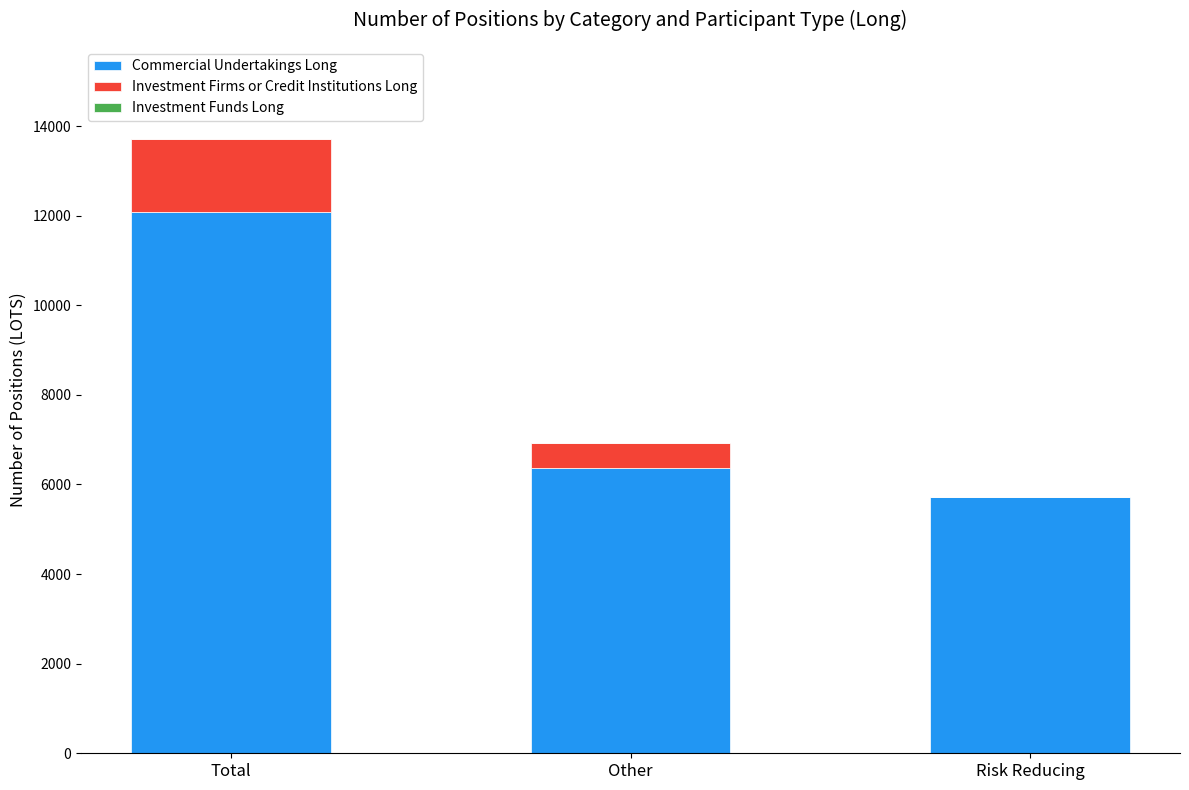

How many series are shown in this chart?

3